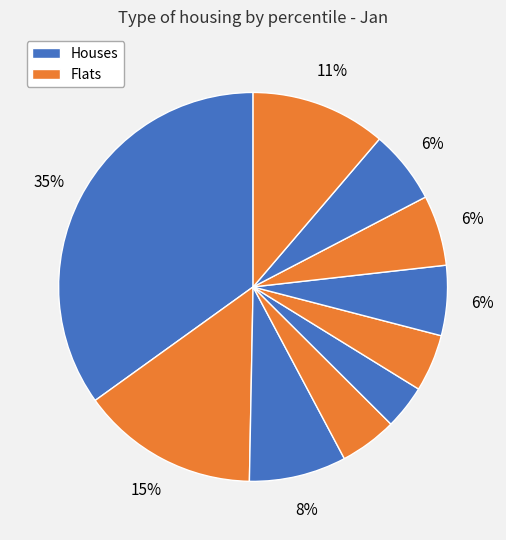

Is there a majority slice in this chart?

No